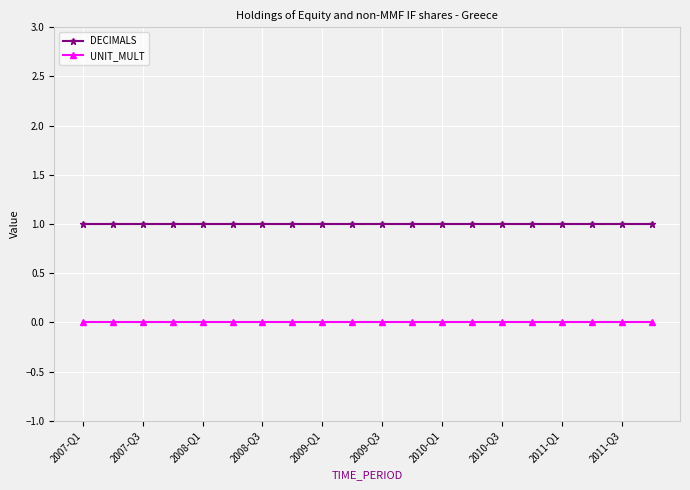

Rank the series by their average value, from highest to lowest.

DECIMALS, UNIT_MULT